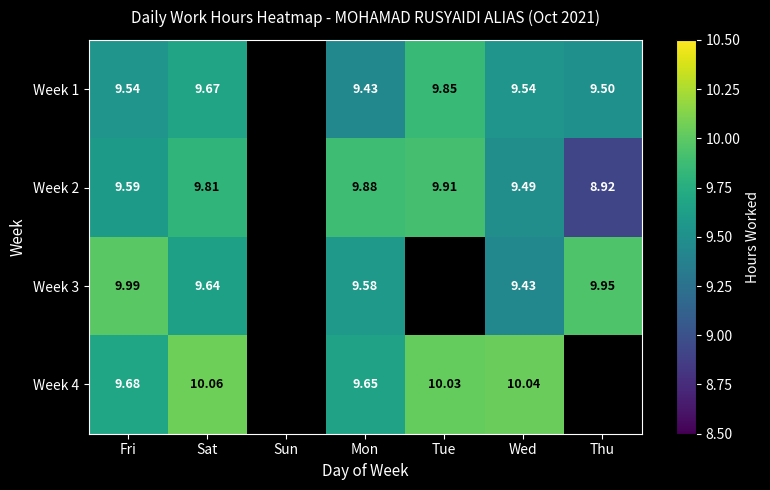

Is the value of Week 4 at Fri greater than the value of Week 2 at Mon?

No